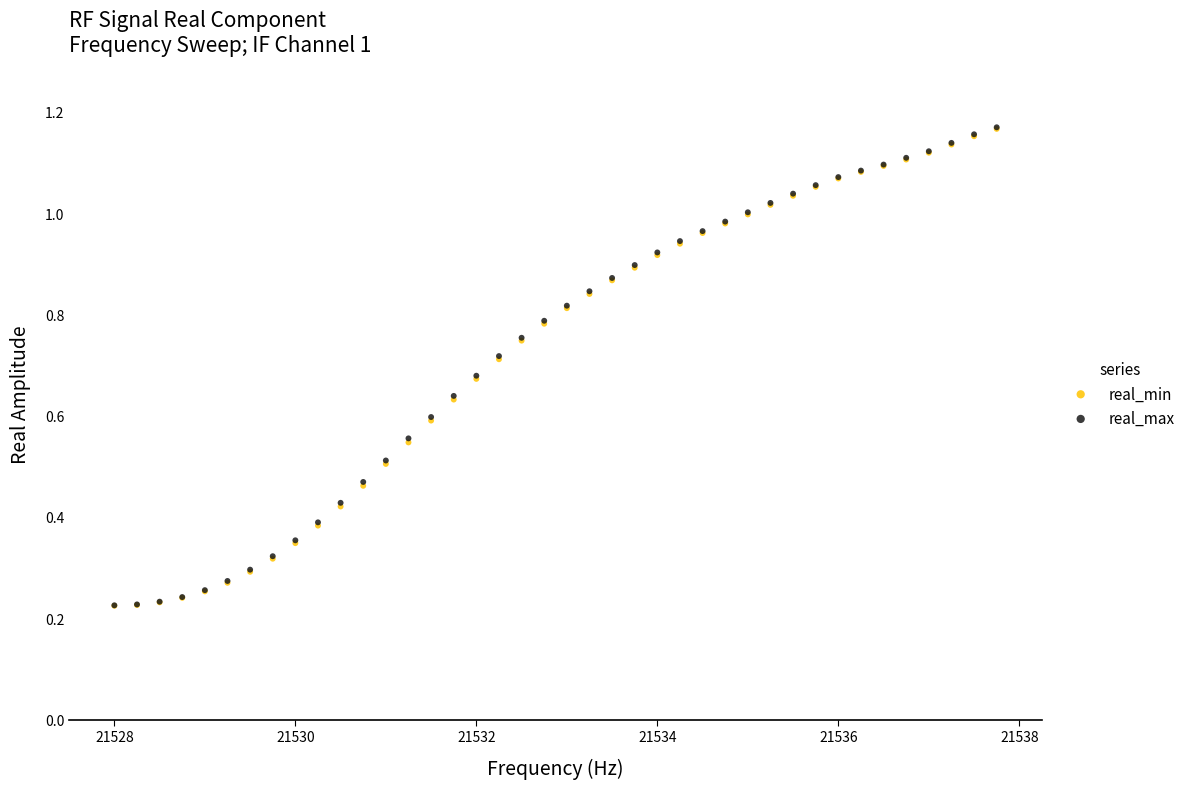

Which series has the widest spread of Y values?

real_max